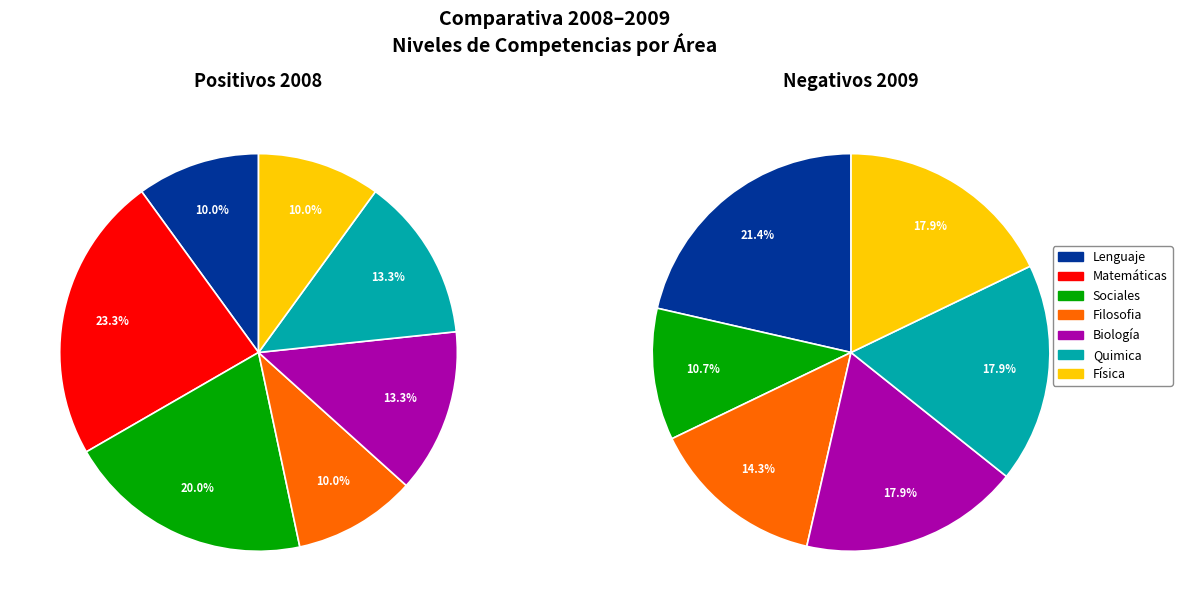

Is the sum of Física and Lenguaje greater than half?

No